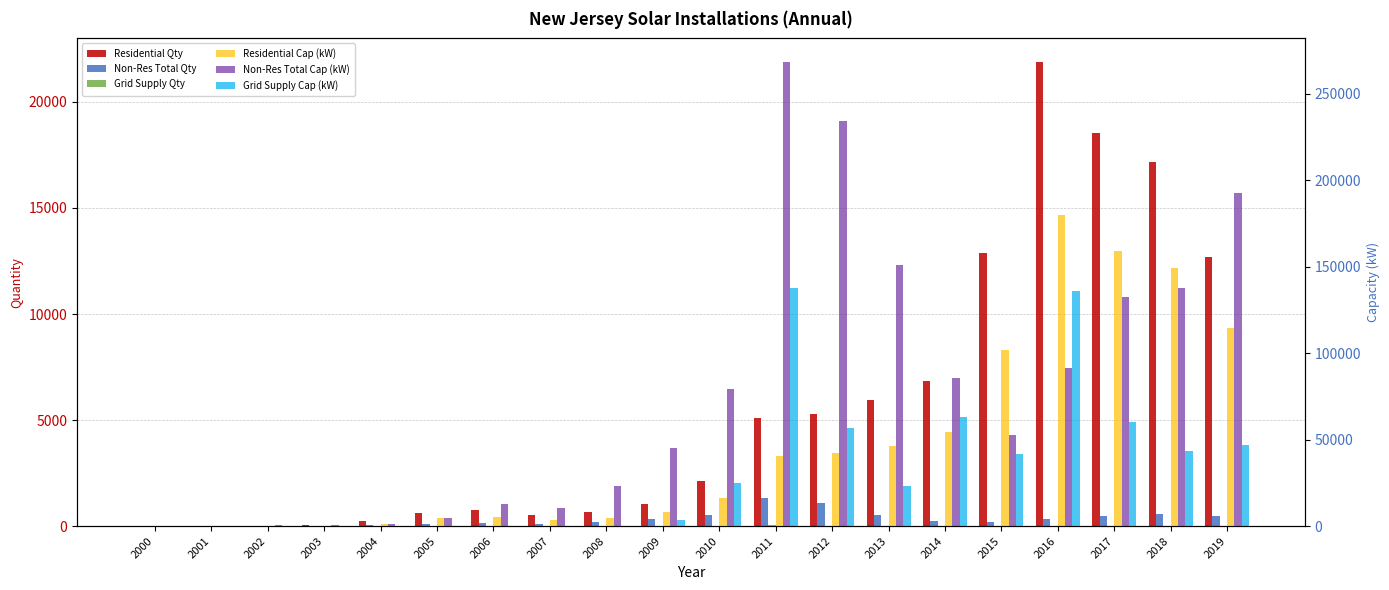

True or false: Grid Supply Cap (kW) has a value of 106975.4 at 2017.

False